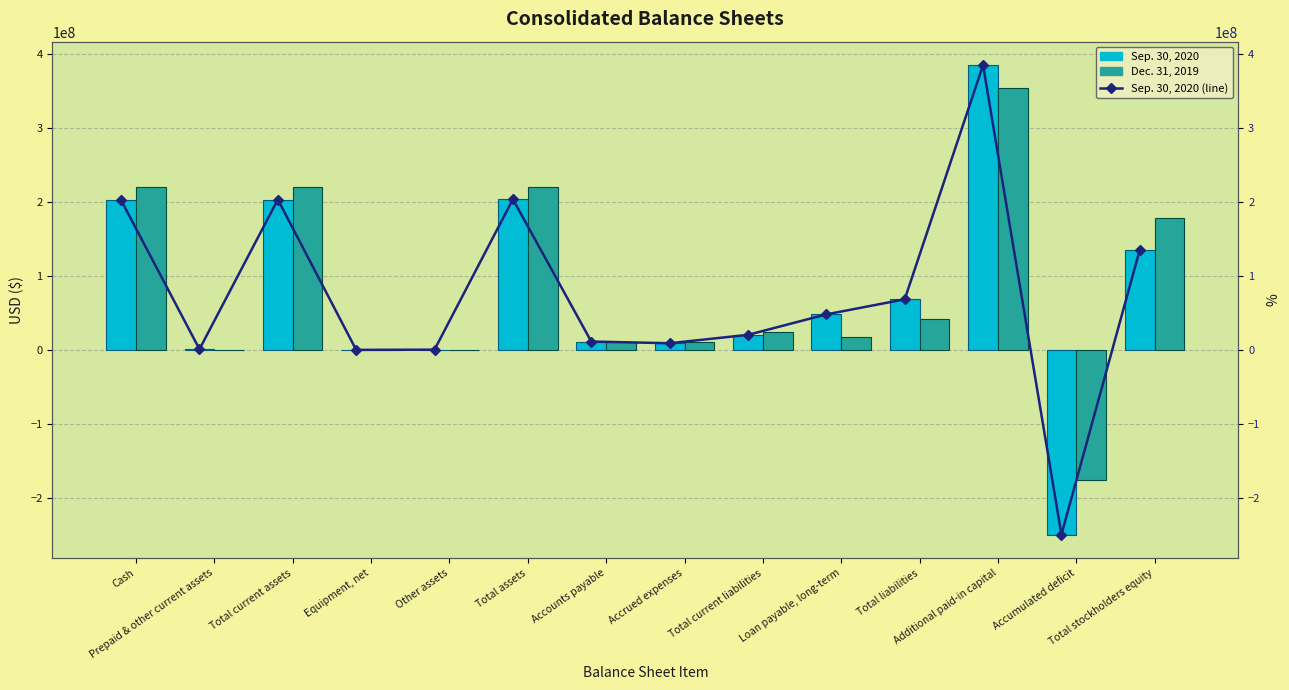

What is the label of the 9th bar from the right?

Total assets